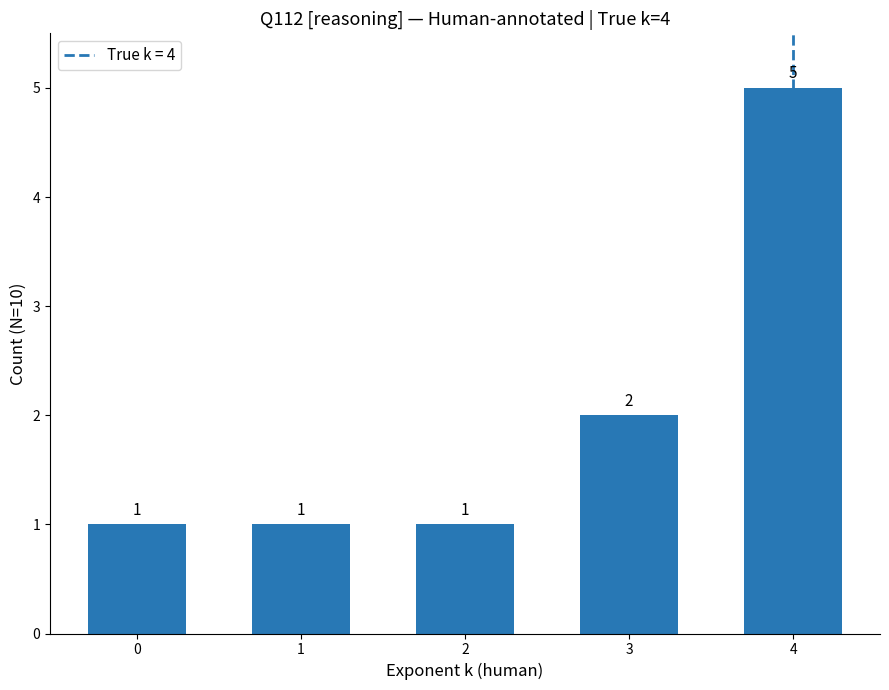

The chart shows a value of 2 at 1. True or false?

False